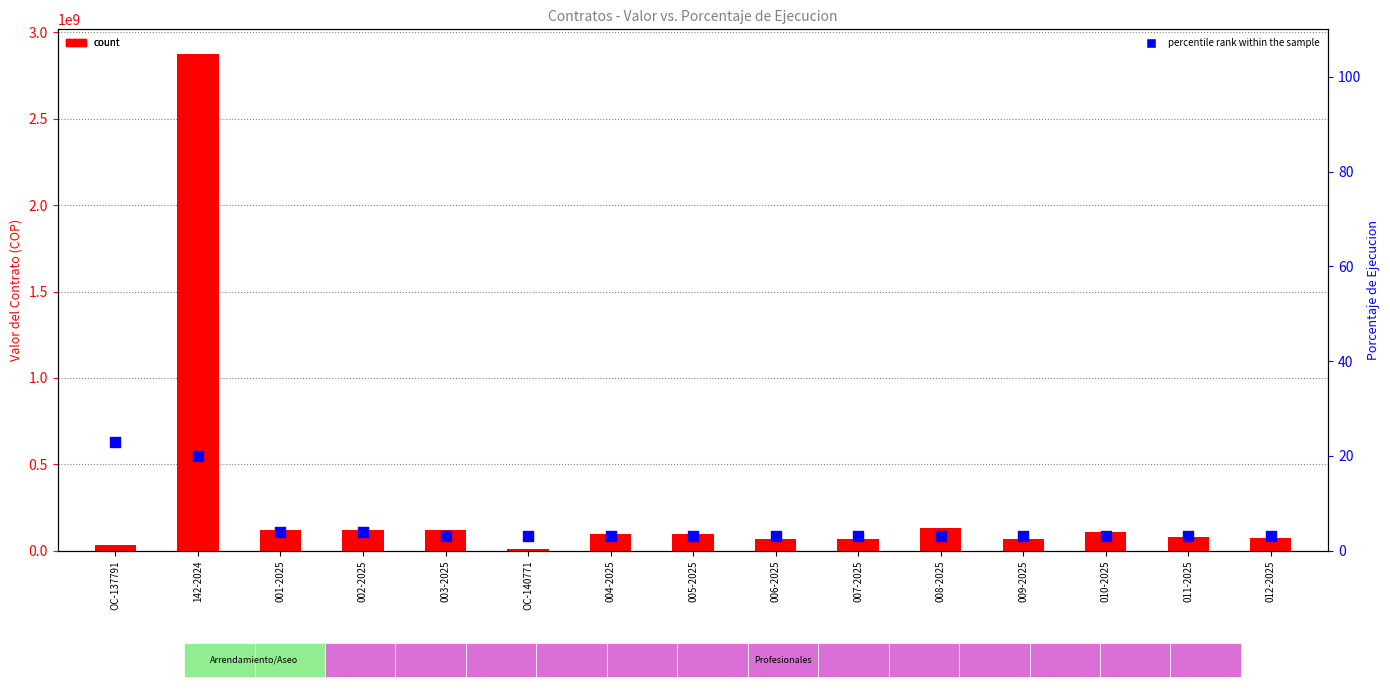

What are all the series names shown in the legend?

count, percentile rank within the sample